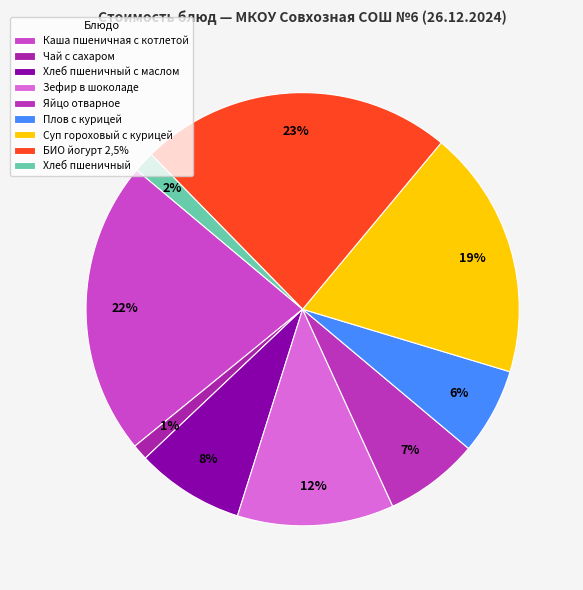

Does any single category account for the majority?

No